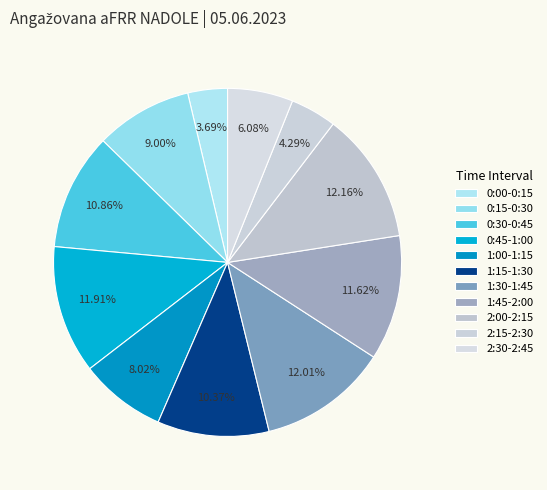

How many segments does this pie chart have?

11